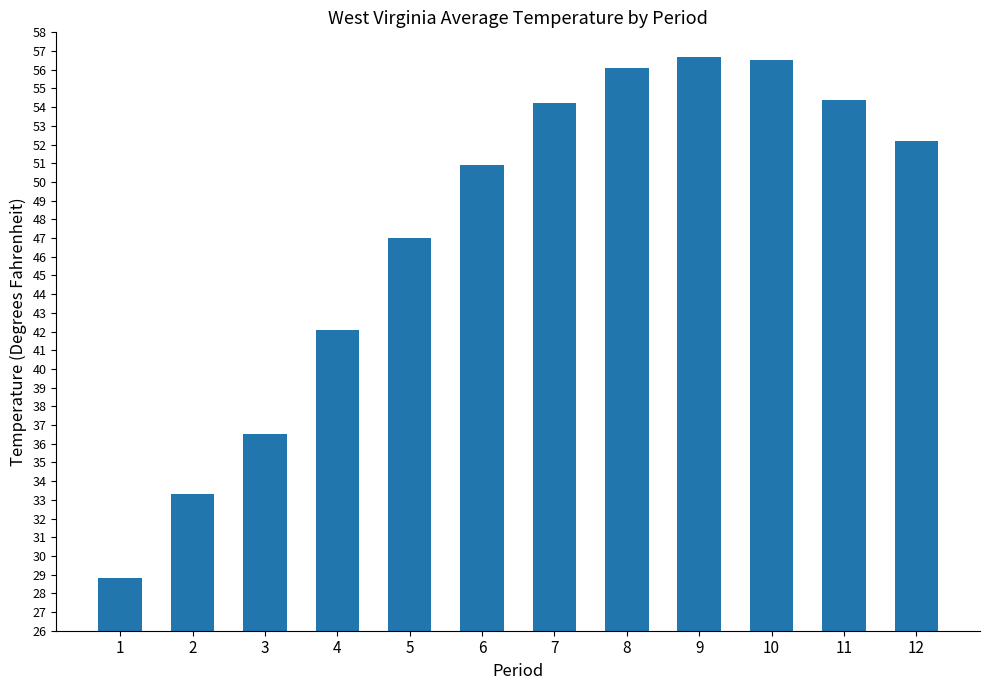

How many categories are shown in the chart?

12